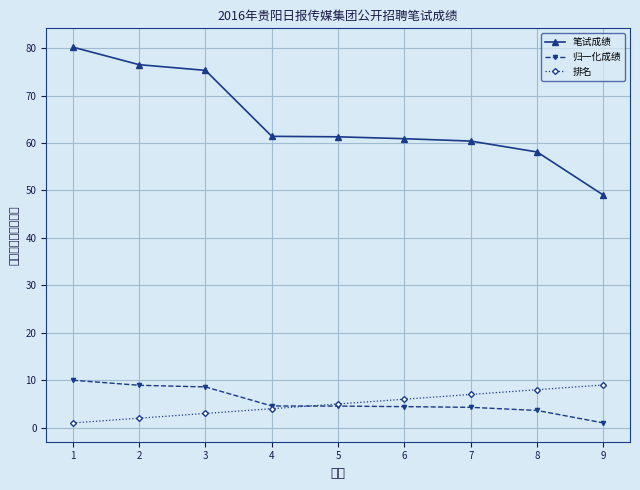

Which series has the widest spread of values?

笔试成绩